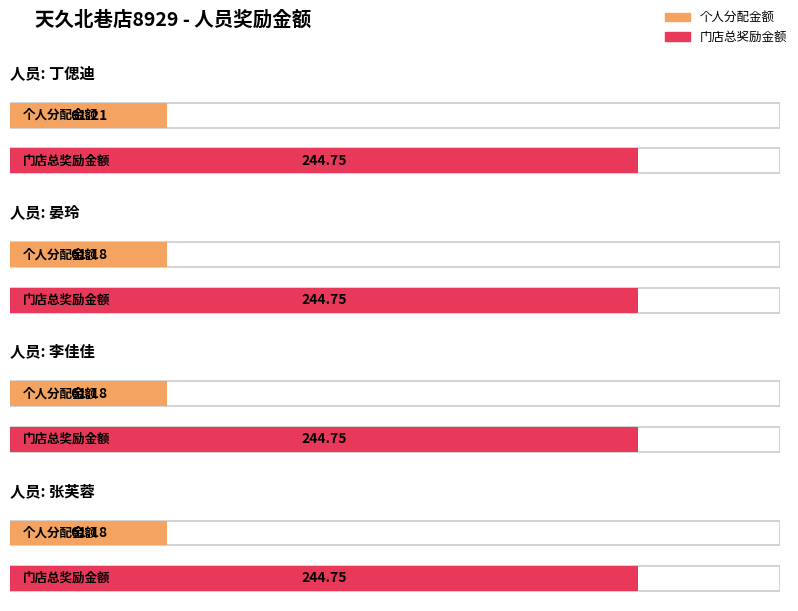

What is the sum of the 门店总奖励金额 values at 丁偲迪 and 张芙蓉?

489.5